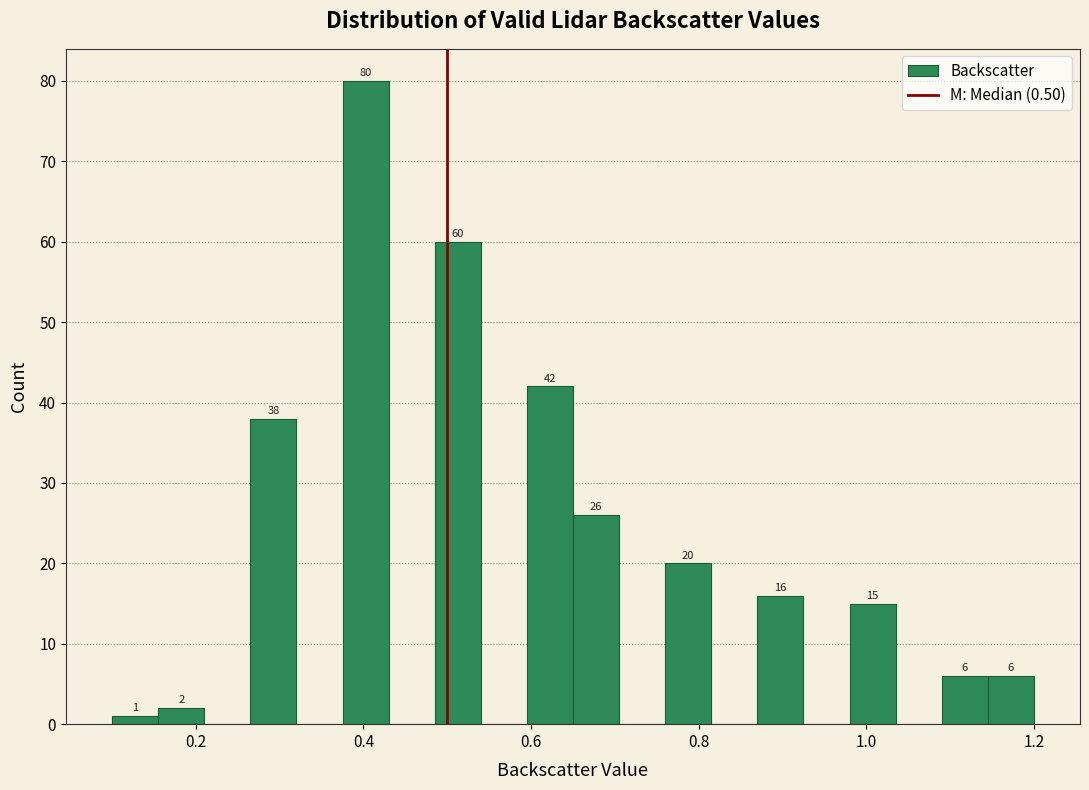

Read against the x-axis, roughly where is the centre of the tallest bar?

0.40